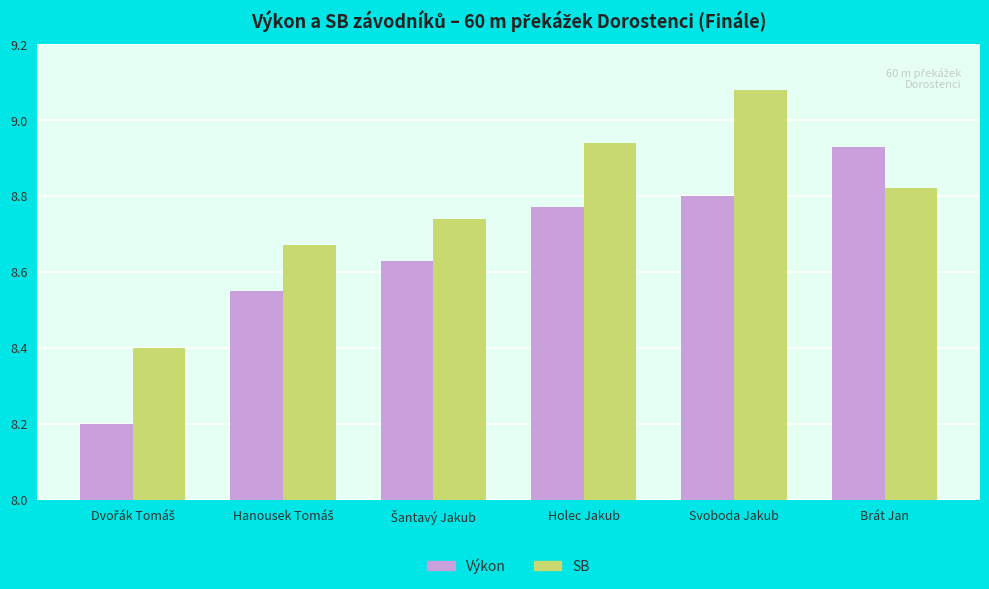

How many bars are there in each group?

2